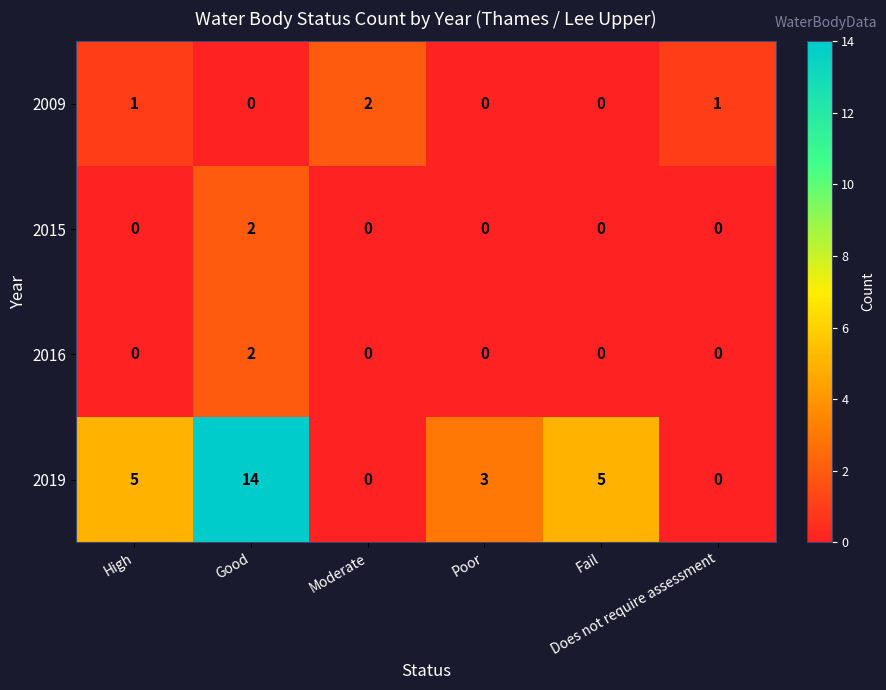

What is the maximum value shown in the chart?

14